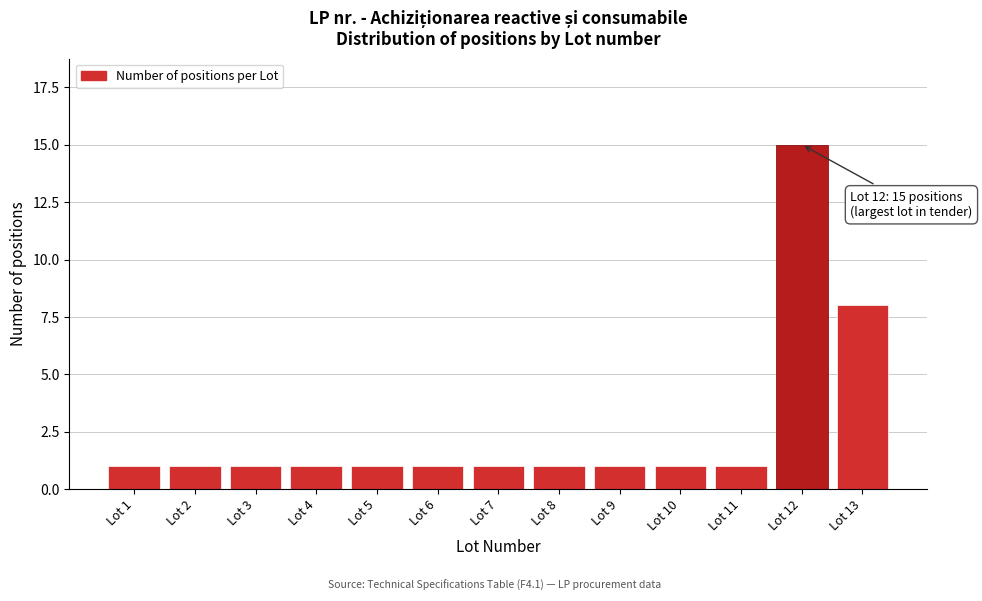

Reading left to right, transcribe all the data shown in this chart.

1	1	1	1	1	1	1	1	1	1	1	15	8